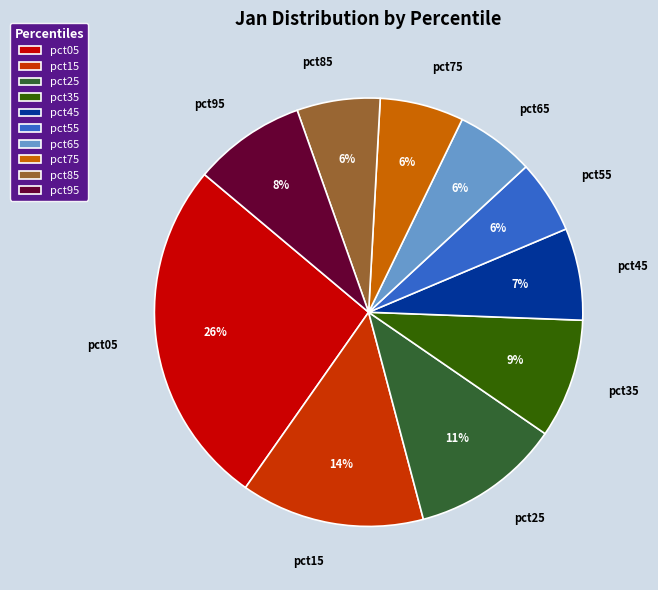

Is there any slice that represents more than half of the pie?

No